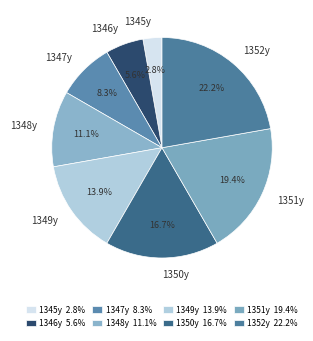

What portion of the pie excludes 1349y?

86.1%